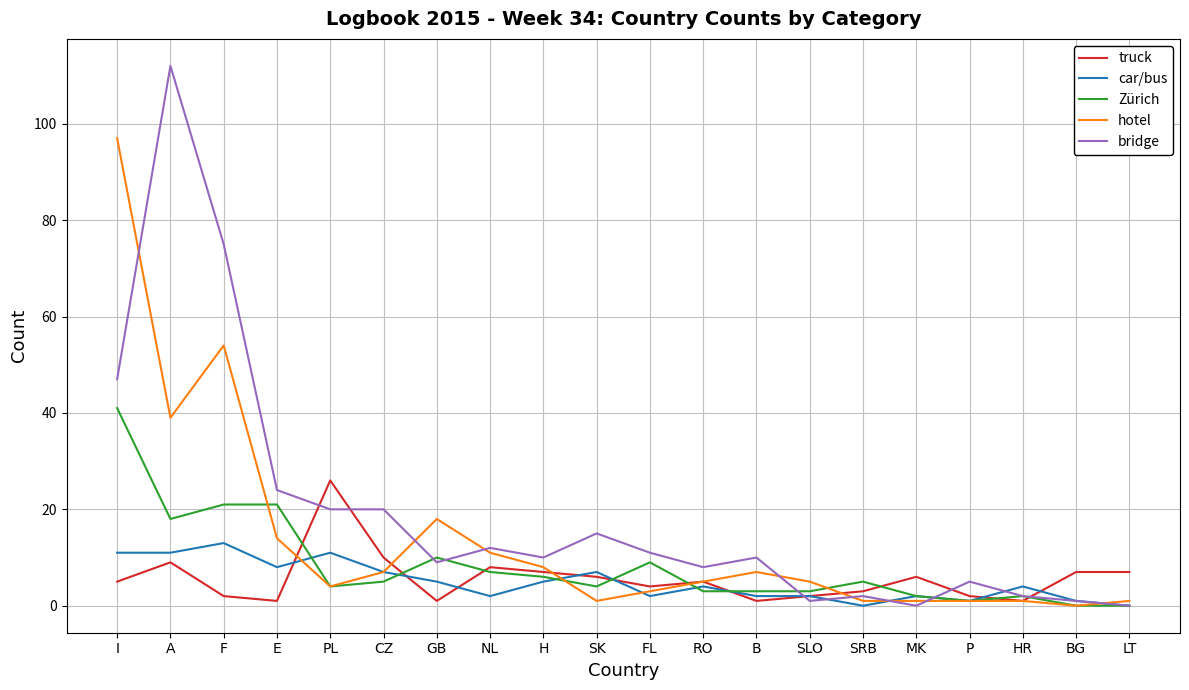

Where is bridge nearest to the value 56?

I